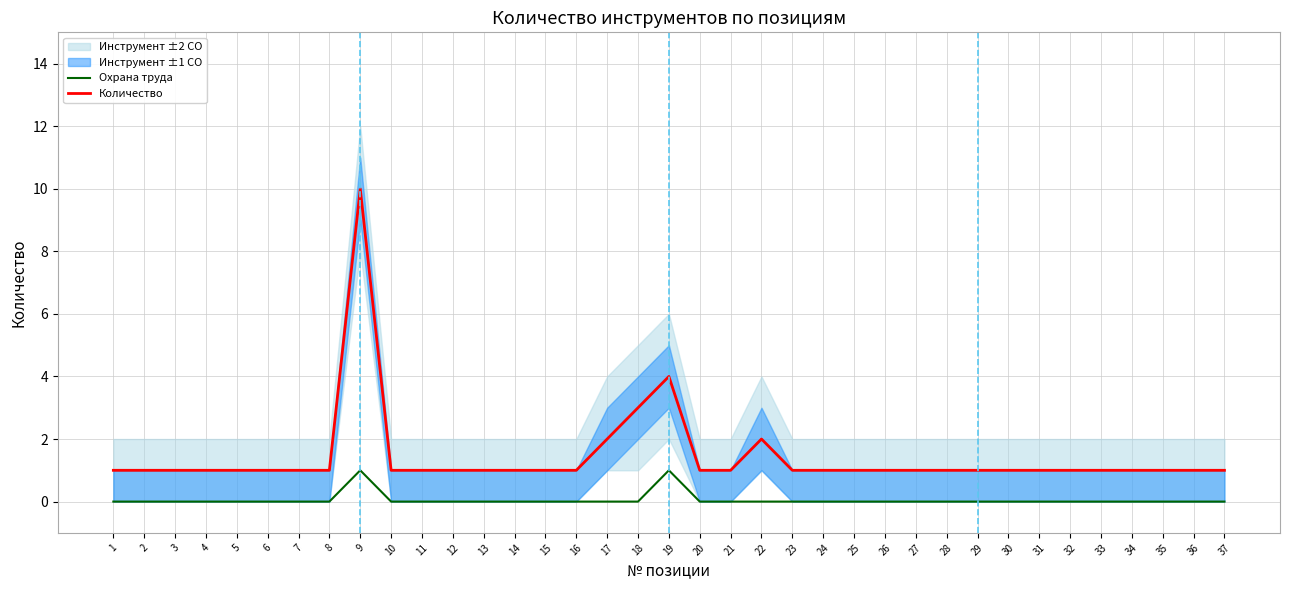

True or false: Охрана труда and Количество intersect in this chart.

False